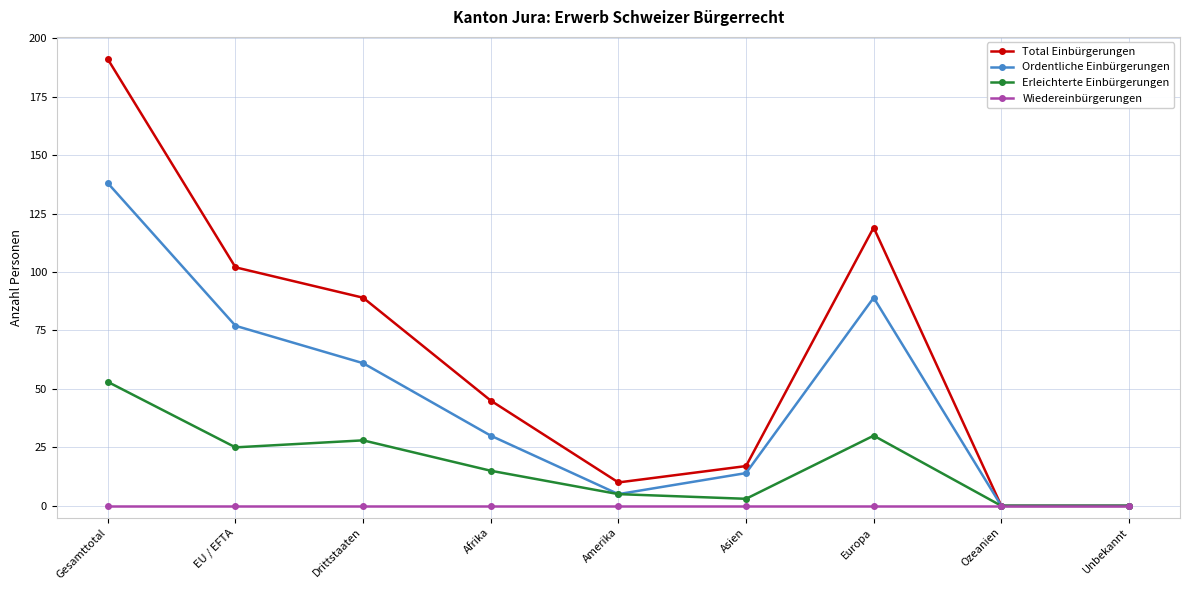

Which series has the widest spread of values?

Total Einbürgerungen